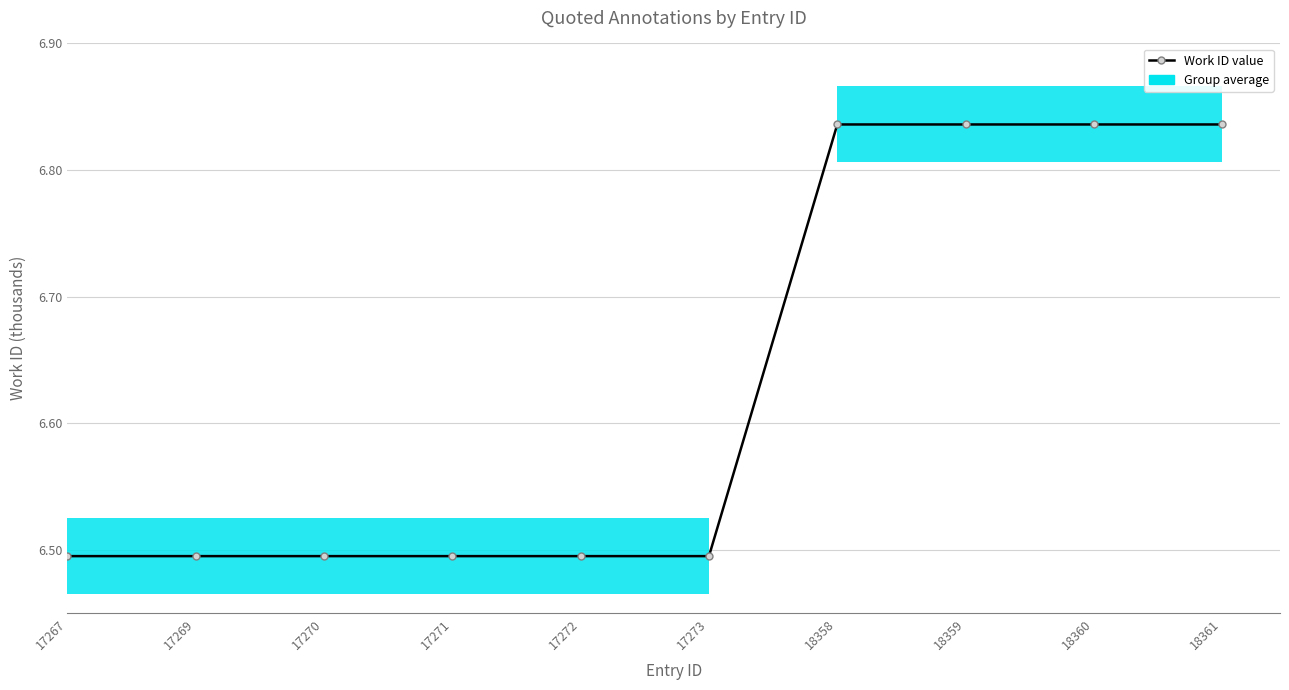

Rank the categories by value from highest to lowest.

18358, 18359, 18360, 18361, 17267, 17269, 17270, 17271, 17272, 17273